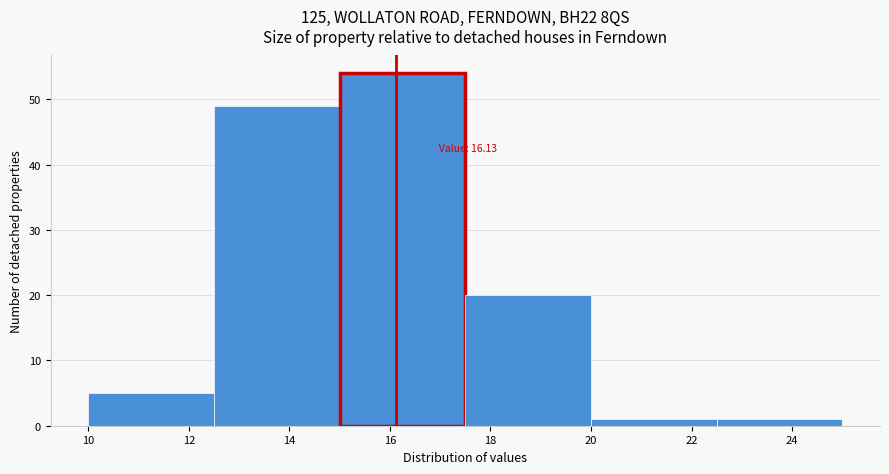

Over which range of the x-axis is the bar tallest?

15.0 to 17.5